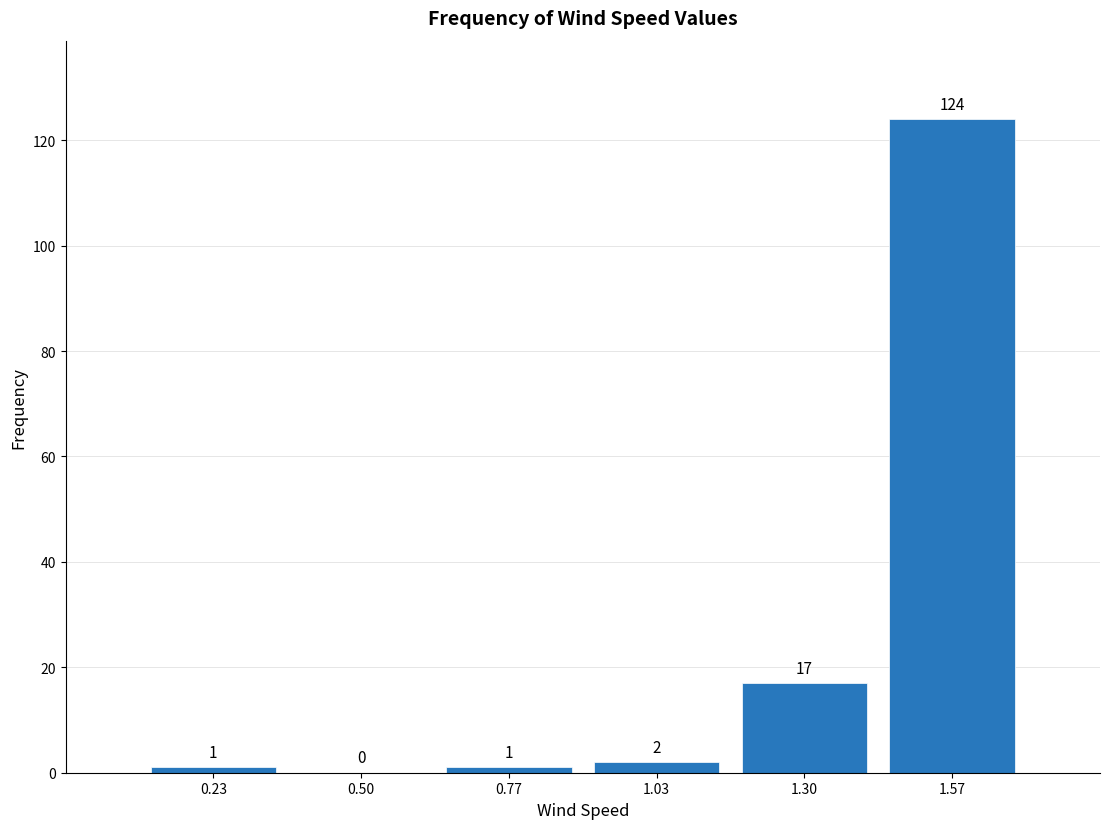

Which range on the x-axis has the tallest bar?

1.45 to 1.70